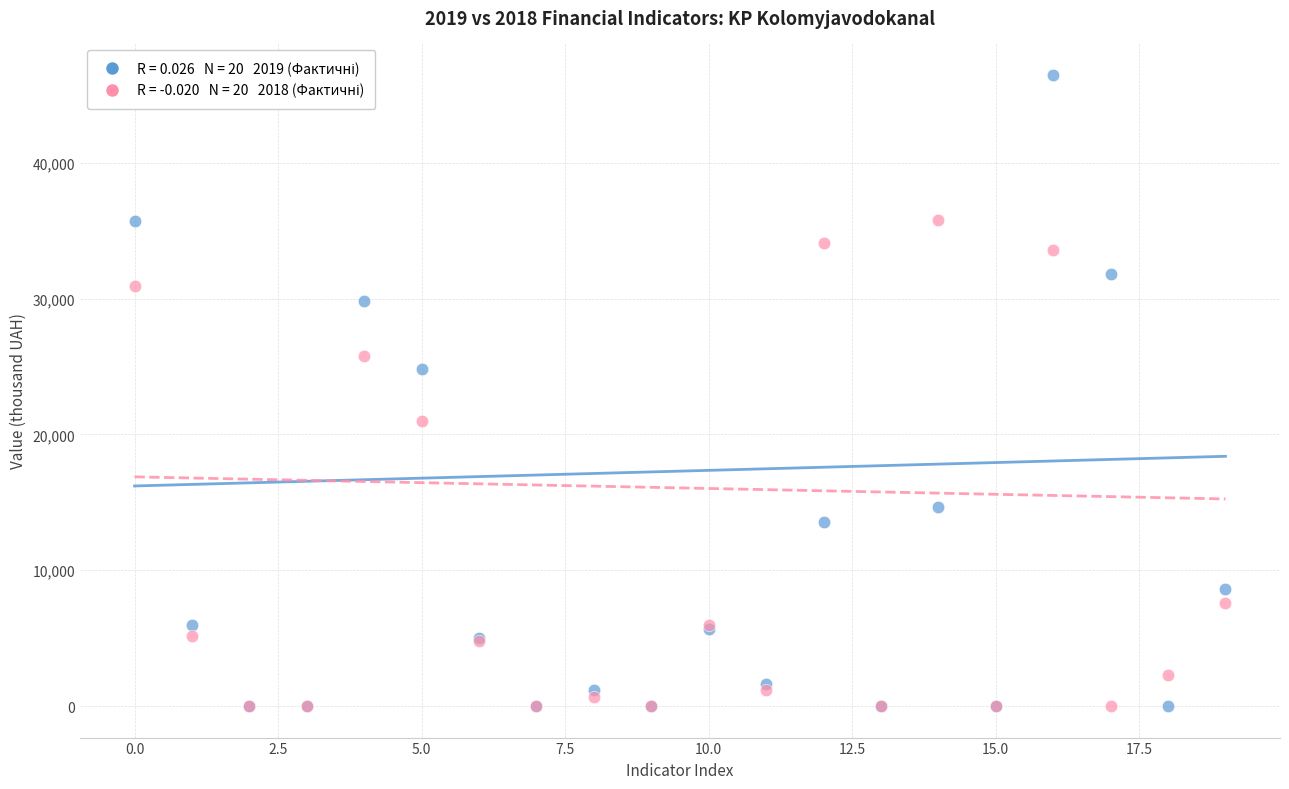

Across all series, what Y value is closest to 23236?

24819.0